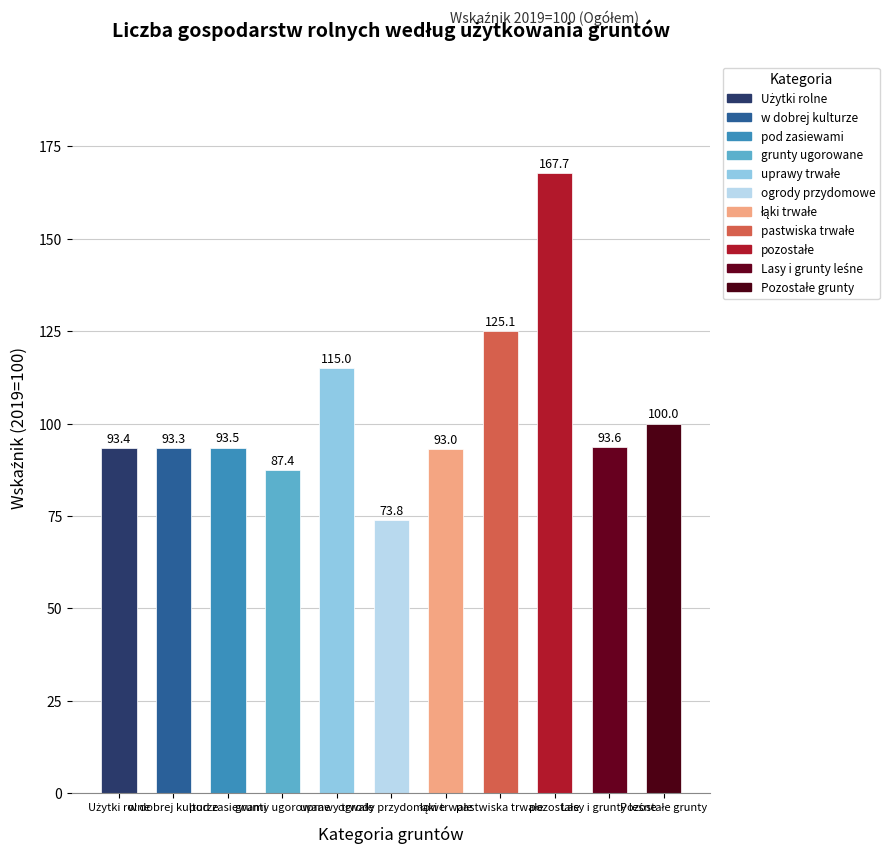

What is the sum of all values?

1135.6